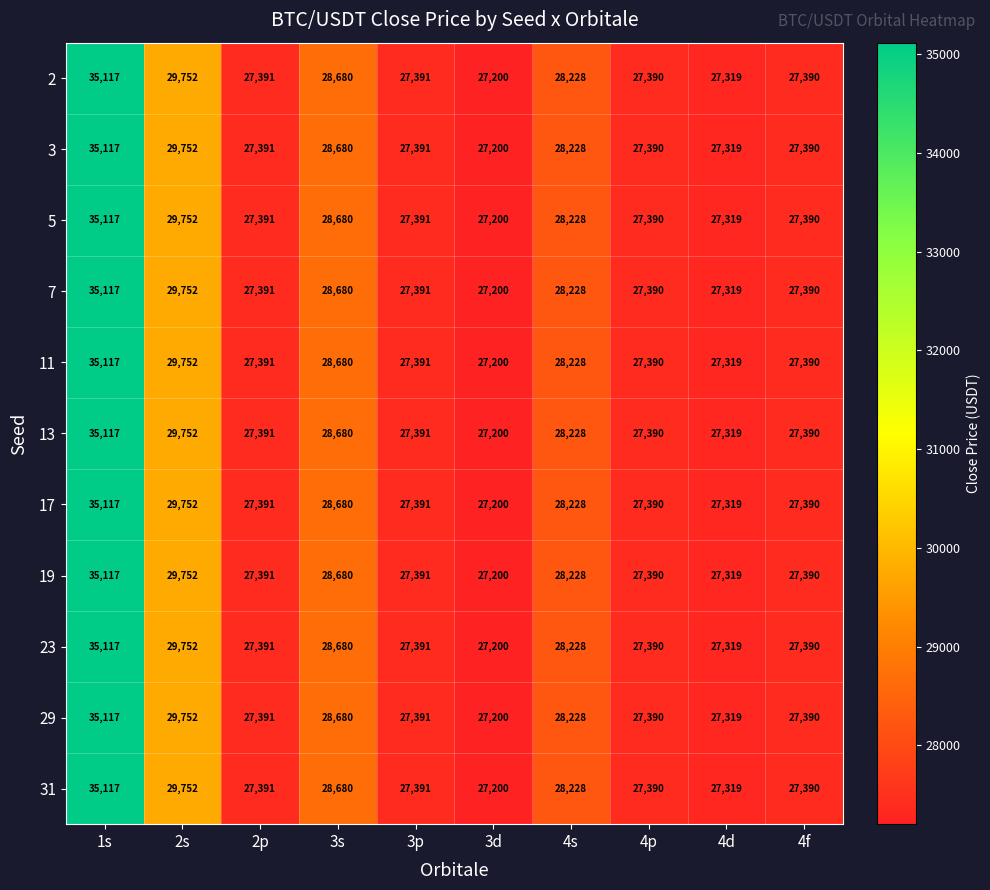

Is it true that 5 equals 41867 at 4f?

False